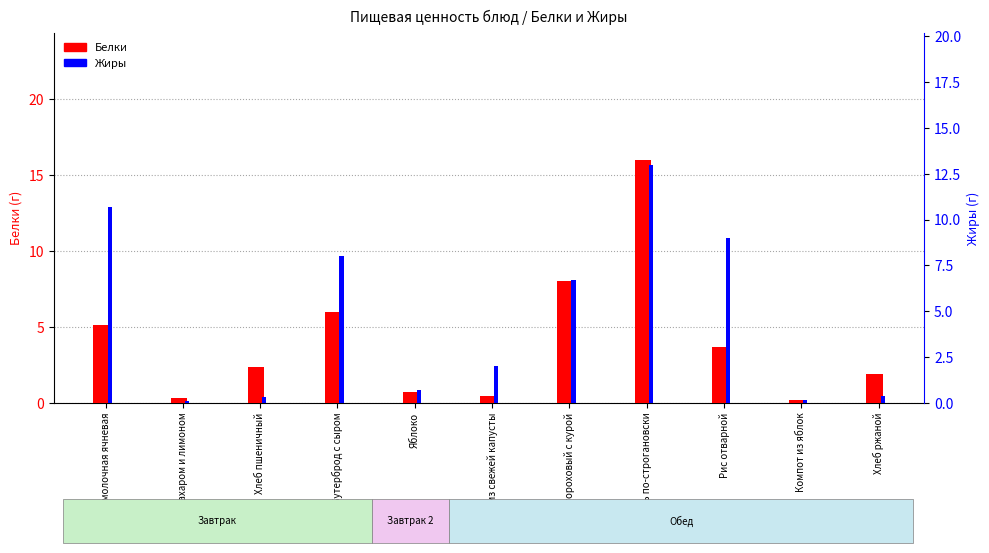

At how many categories does at least one series exceed 12?

1